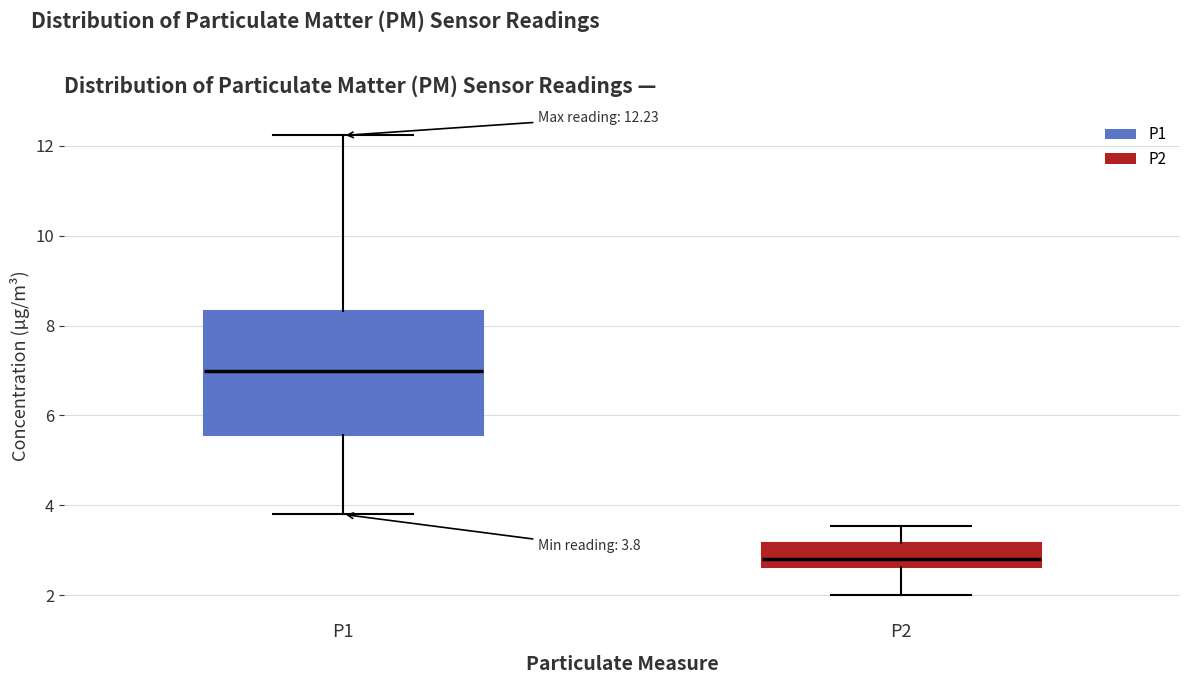

Which box has the highest median line?

P1